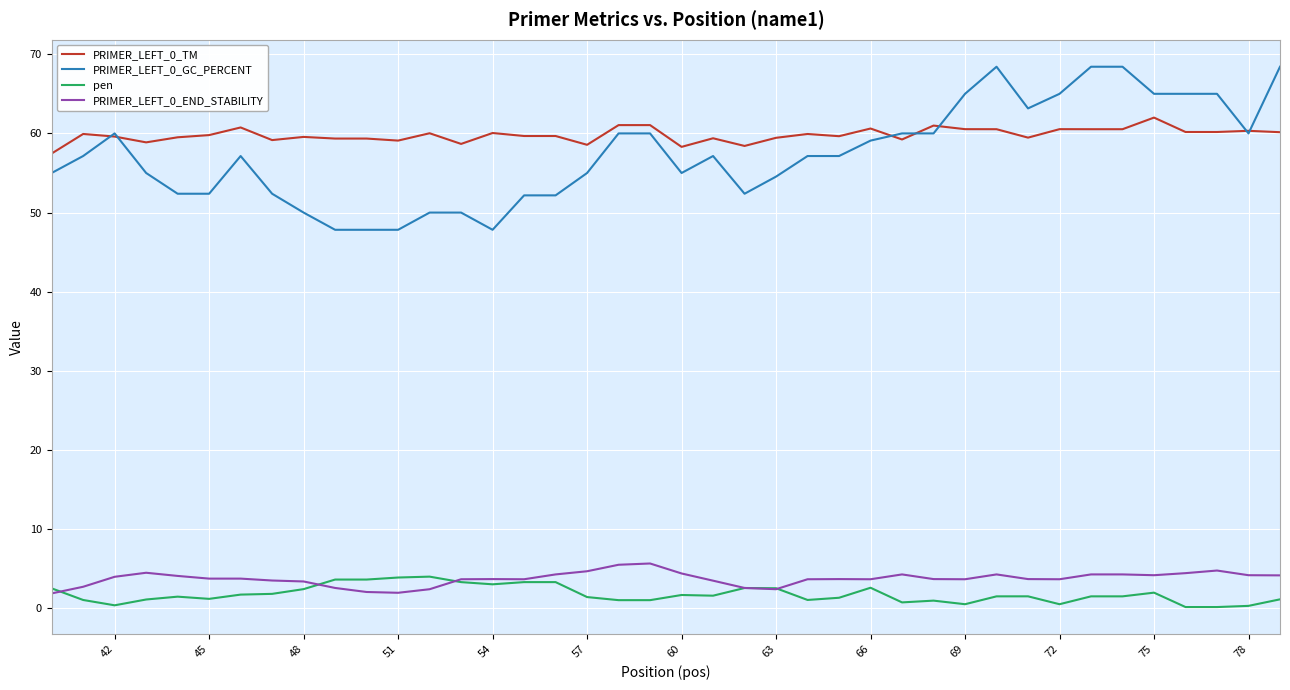

What is the lowest value of the PRIMER_LEFT_0_END_STABILITY series?

1.9